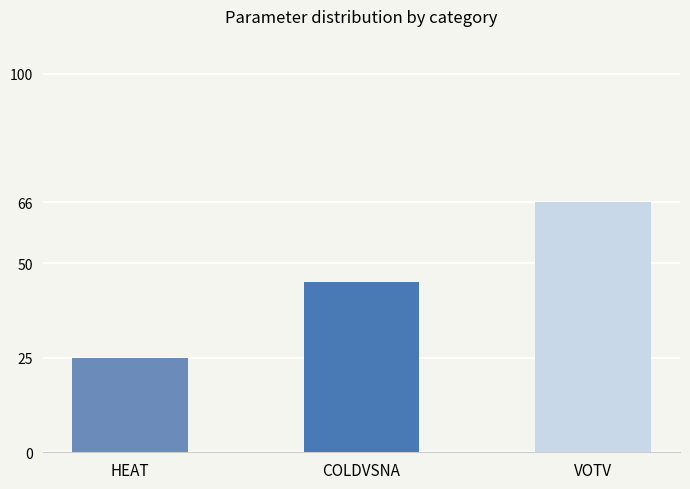

Which has a higher value, HEAT or COLDVSNA?

COLDVSNA